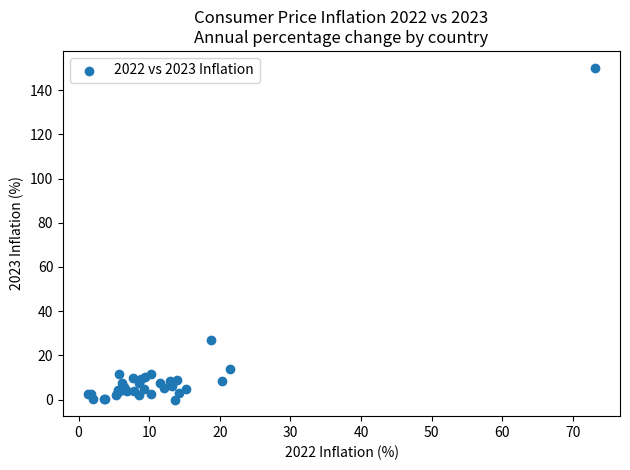

What Y value in the scatter plot is closest to 75?

26.8